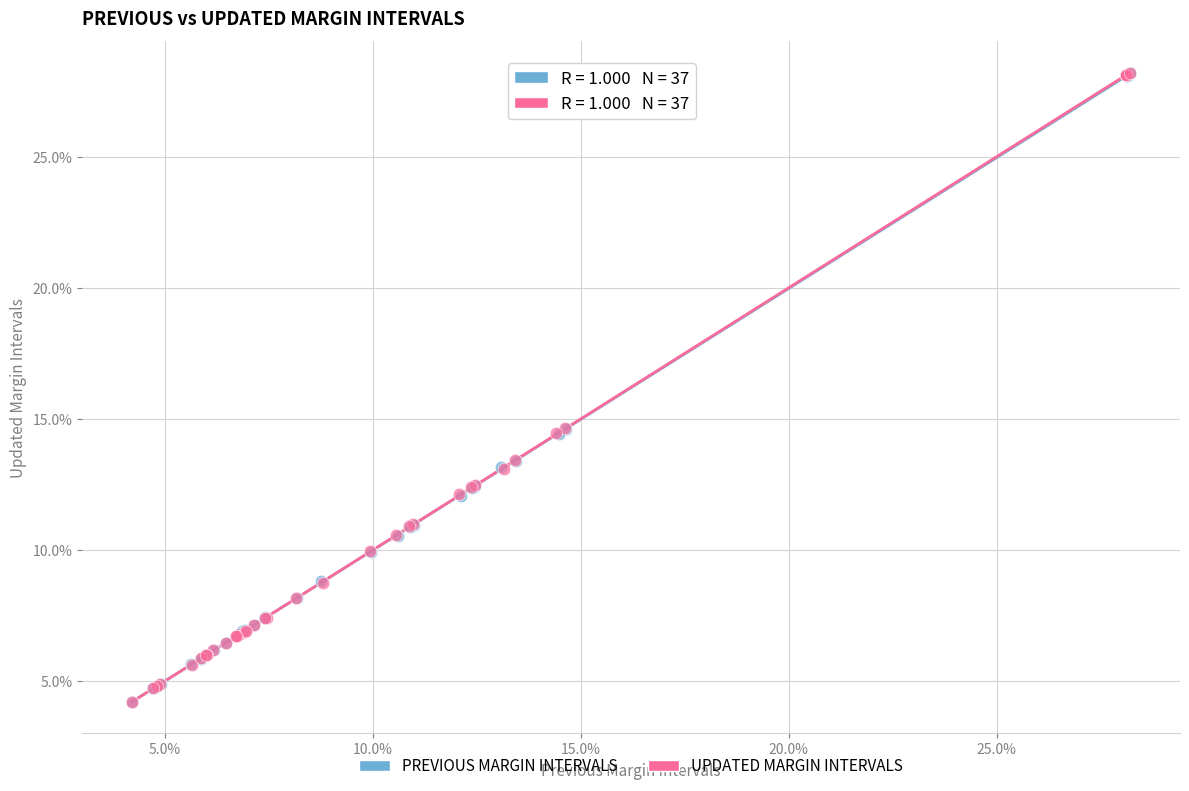

What are all the series names shown in the legend?

PREVIOUS MARGIN INTERVALS, UPDATED MARGIN INTERVALS